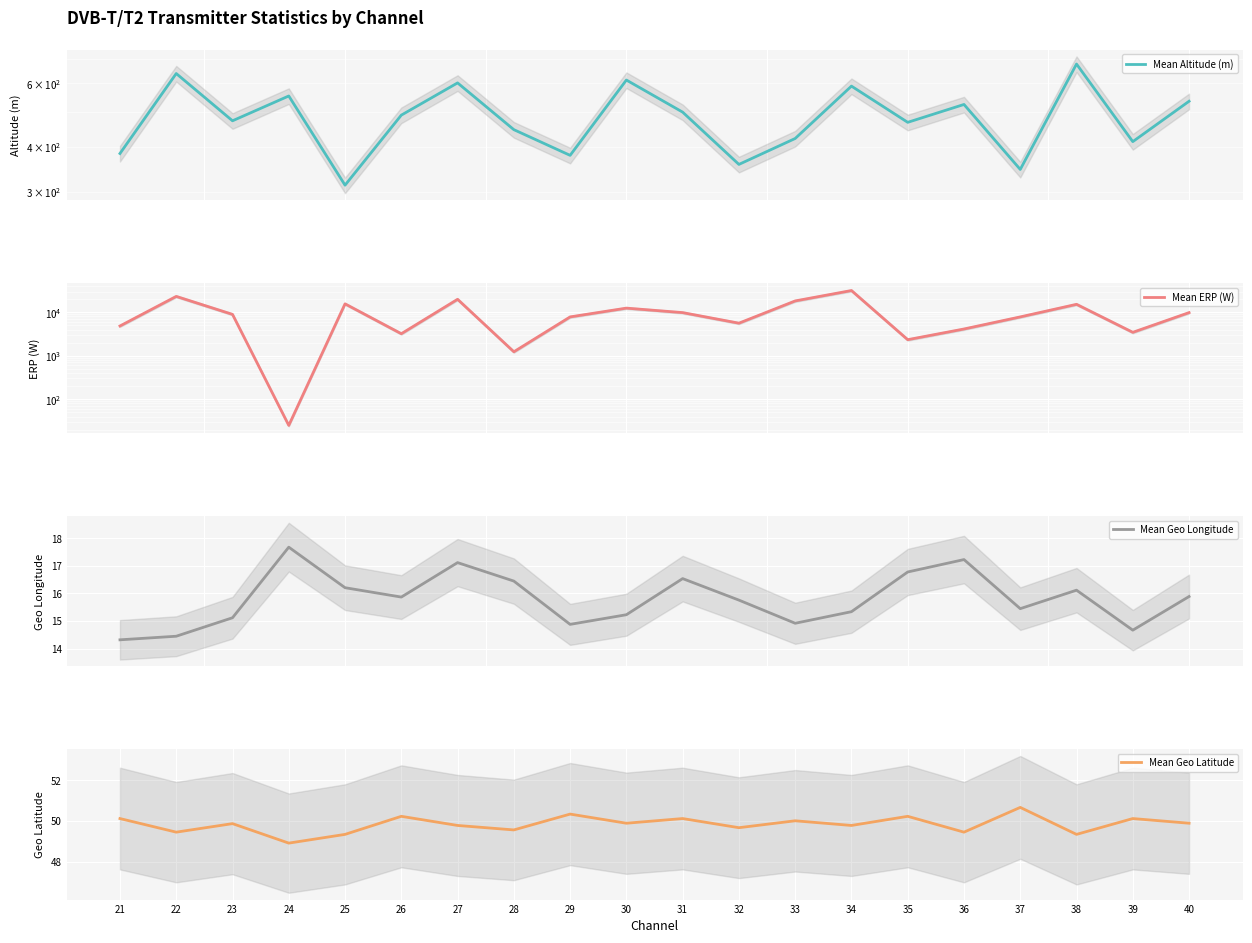

What is the spread (max minus min) of values at 35?

2325.0